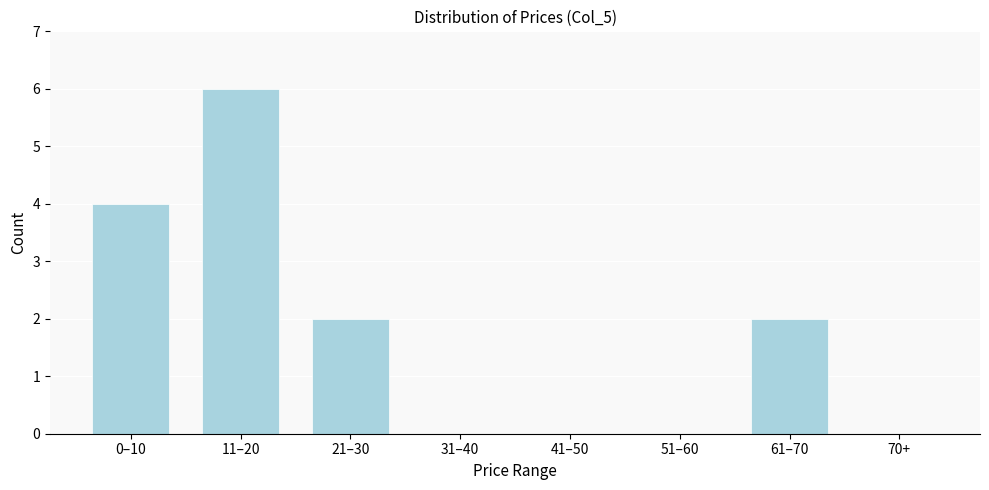

Reading left to right, extract all data points from this chart.

0–10=4	11–20=6	21–30=2	31–40=0	41–50=0	51–60=0	61–70=2	70+=0